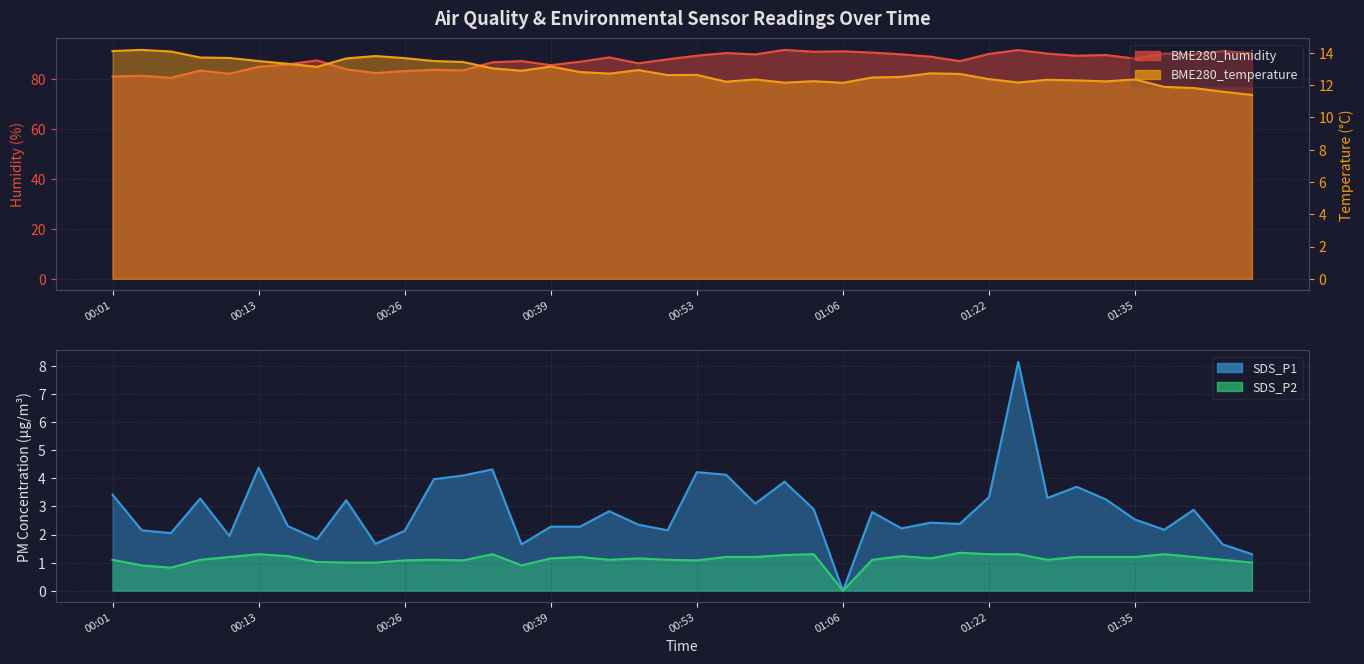

What is the difference between the second highest and minimum values in the SDS_P2 series?

1.3